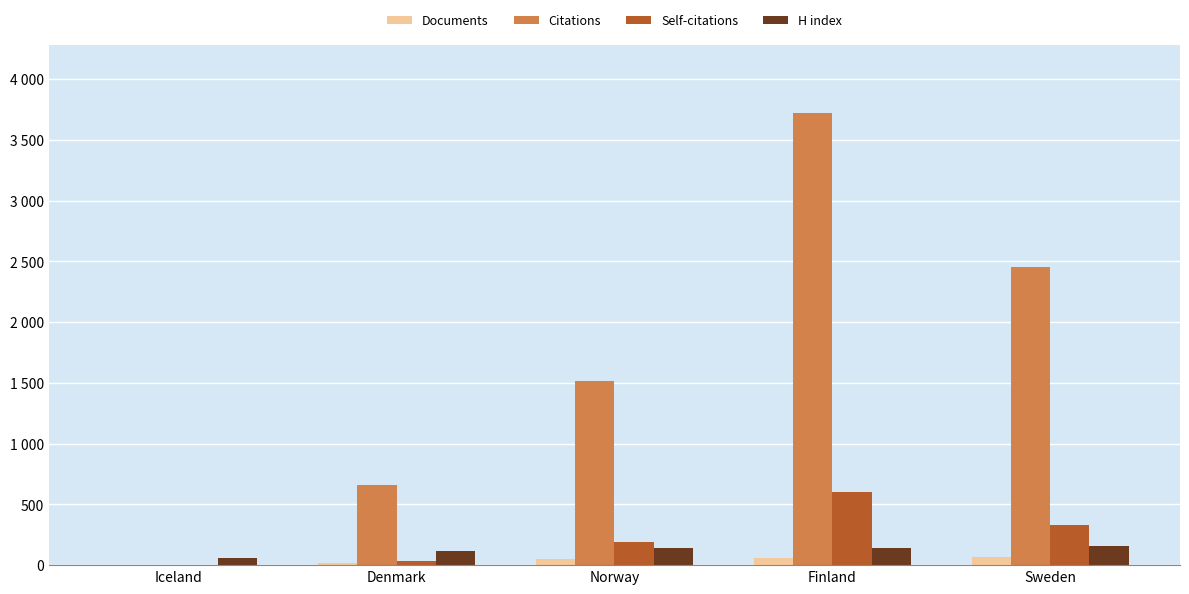

Between Denmark and Finland, which is larger?

Finland